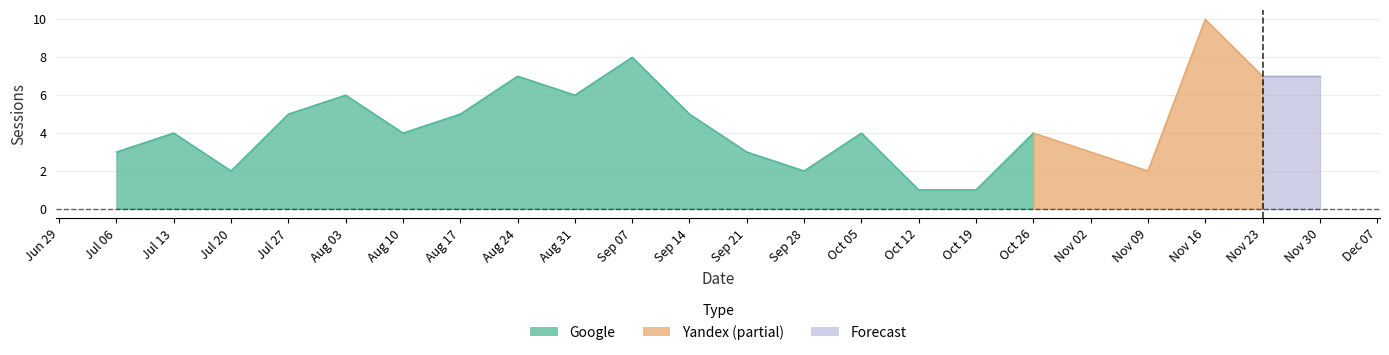

Between 2023-07-13 and 2023-10-19, which series saw the biggest shift?

Google